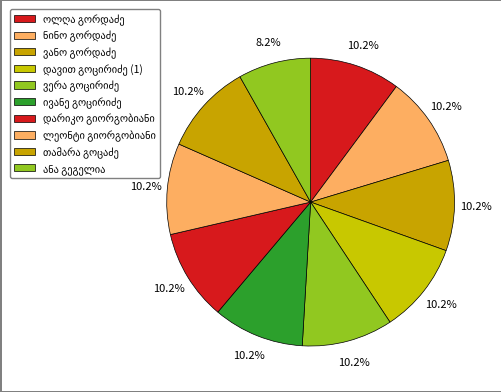

How many slices are in this pie chart?

10